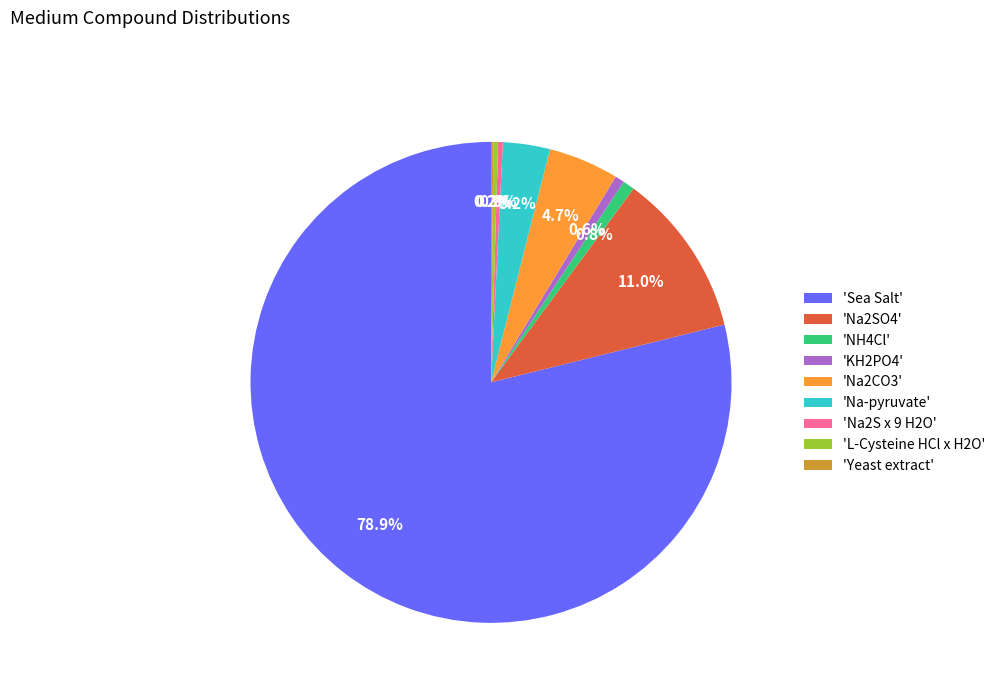

Which category has the biggest portion of the pie?

'Sea Salt'